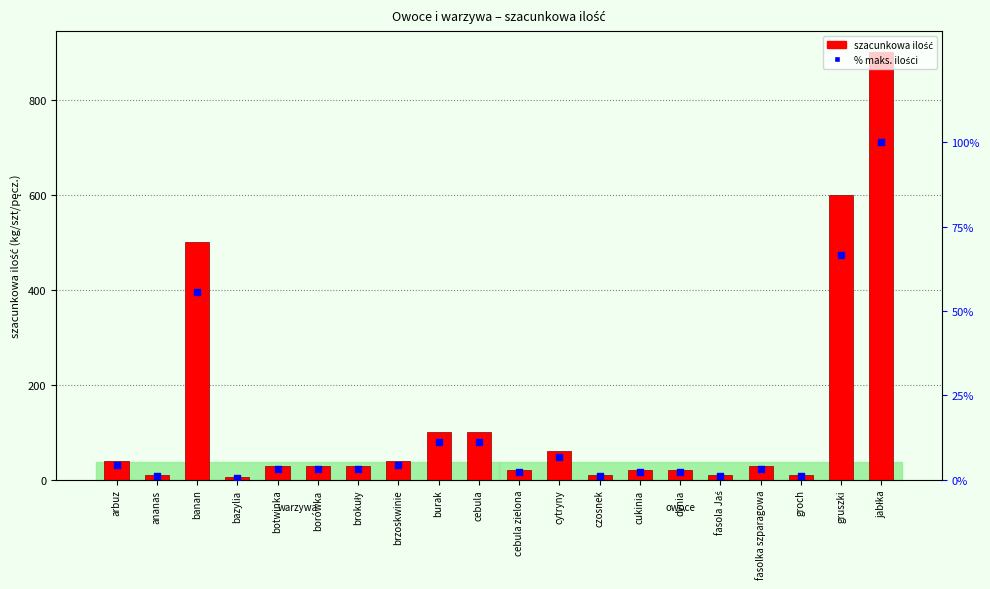

At how many categories does at least one series exceed 79?

5